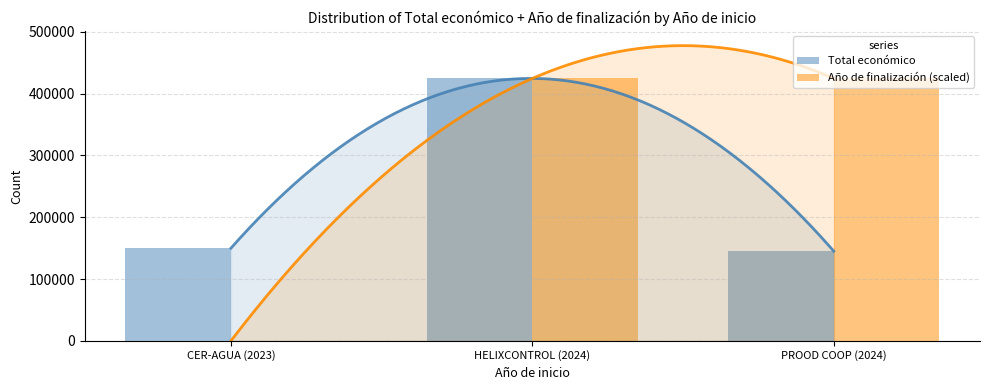

What is the average value of the Total económico series?

239907